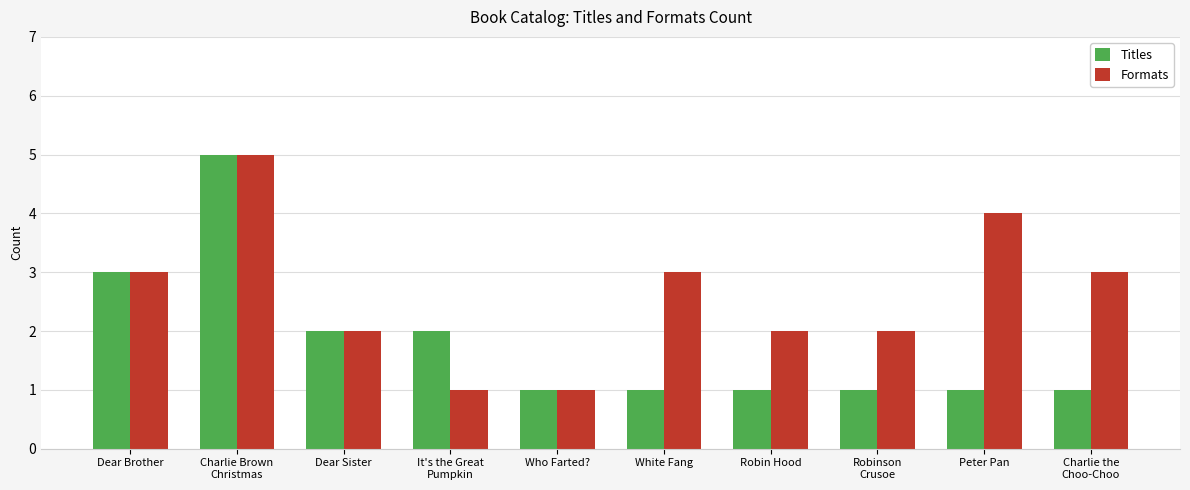

How many groups of bars are there?

10